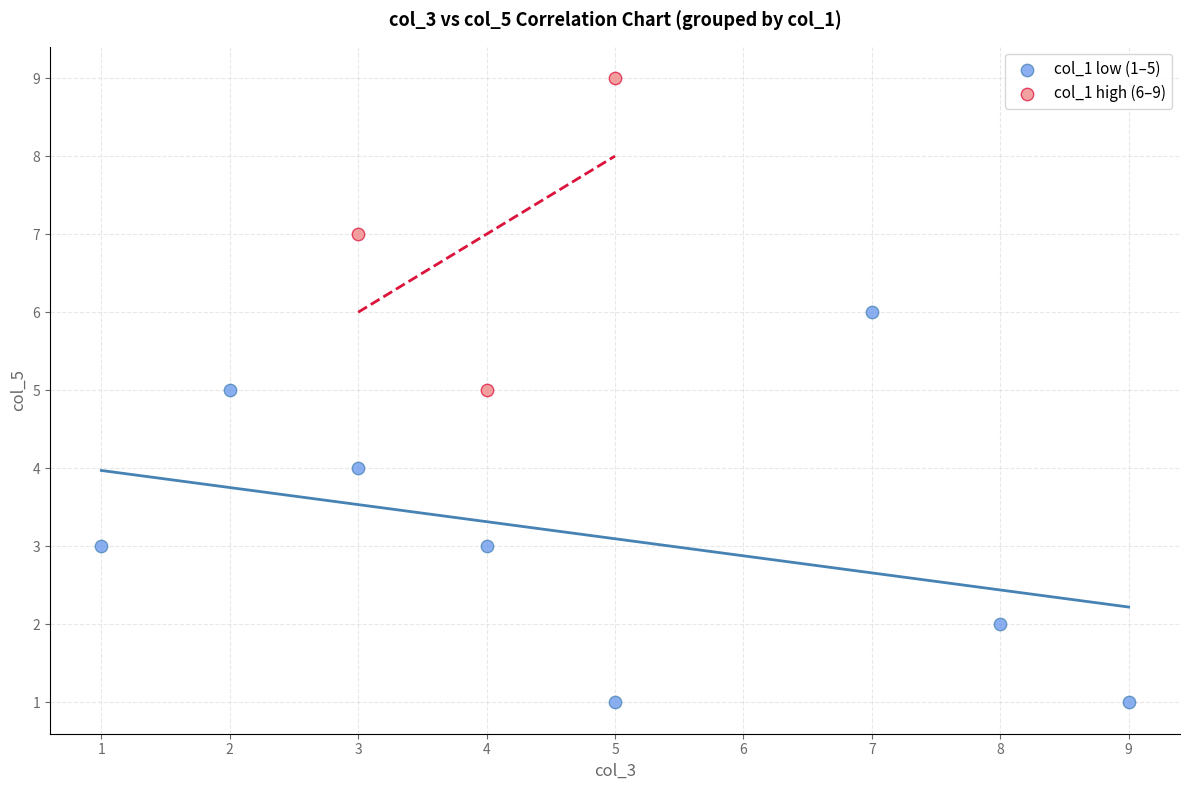

Which series reaches the maximum Y coordinate?

col_1 high (6–9)